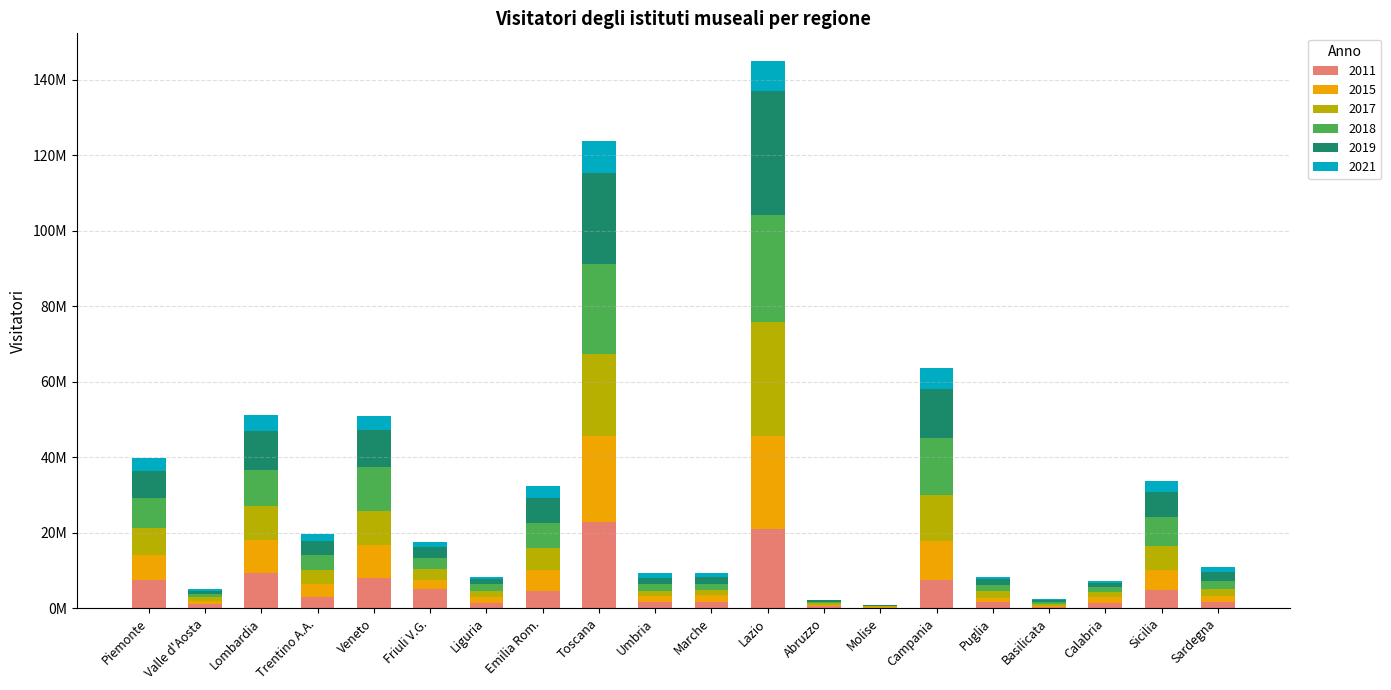

What are all the series names shown in the legend?

2011, 2015, 2017, 2018, 2019, 2021